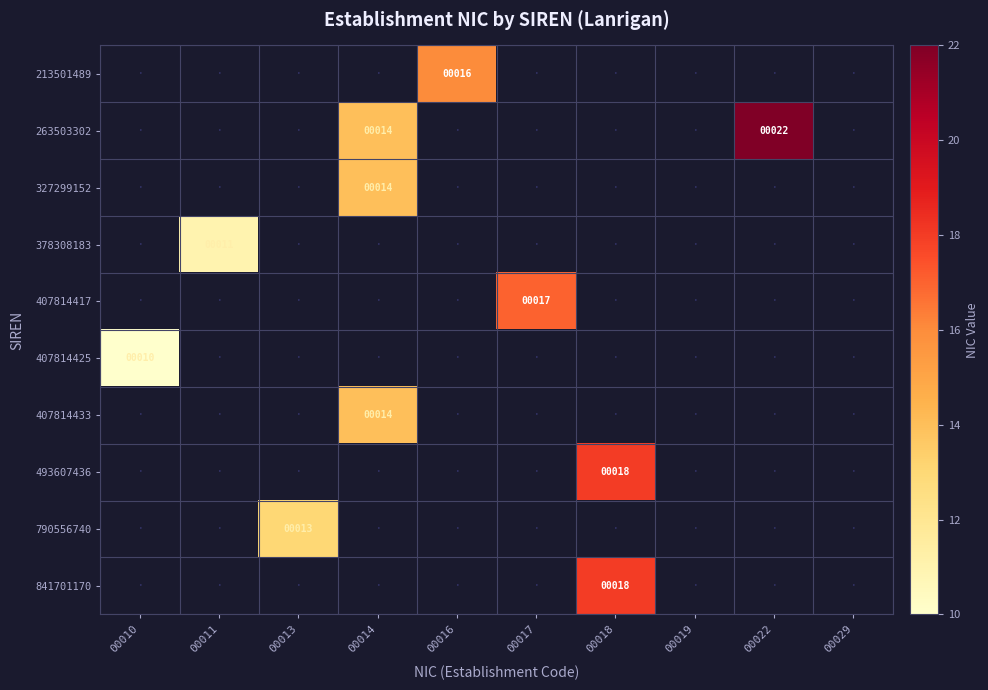

Count the number of categories in the chart.

10